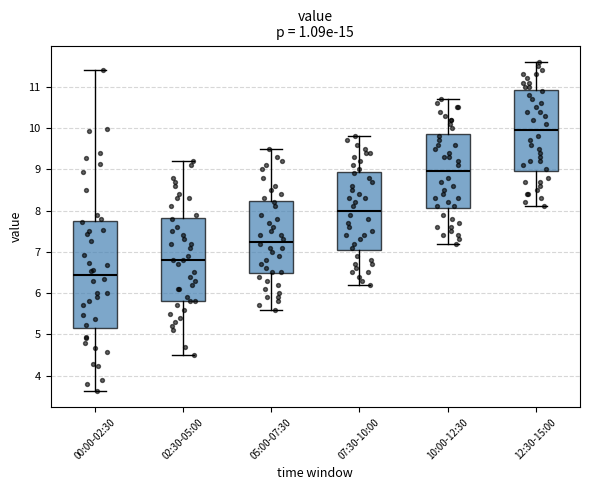

Comparing the boxes themselves (not the whiskers), which one is the tallest?

00:00-02:30